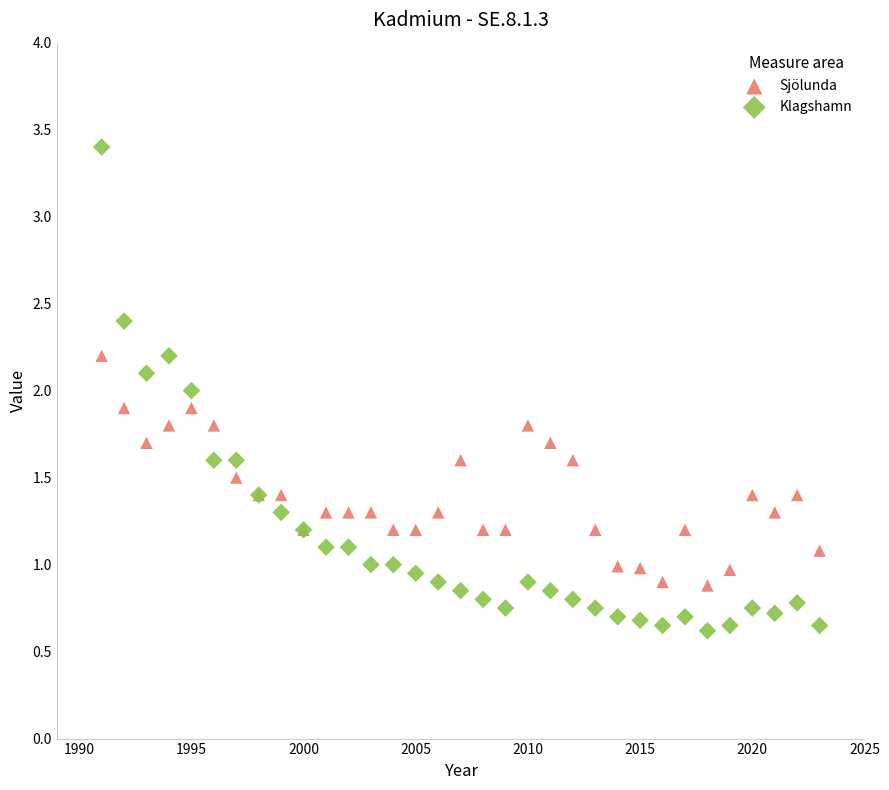

Which series has the widest spread of Y values?

Klagshamn